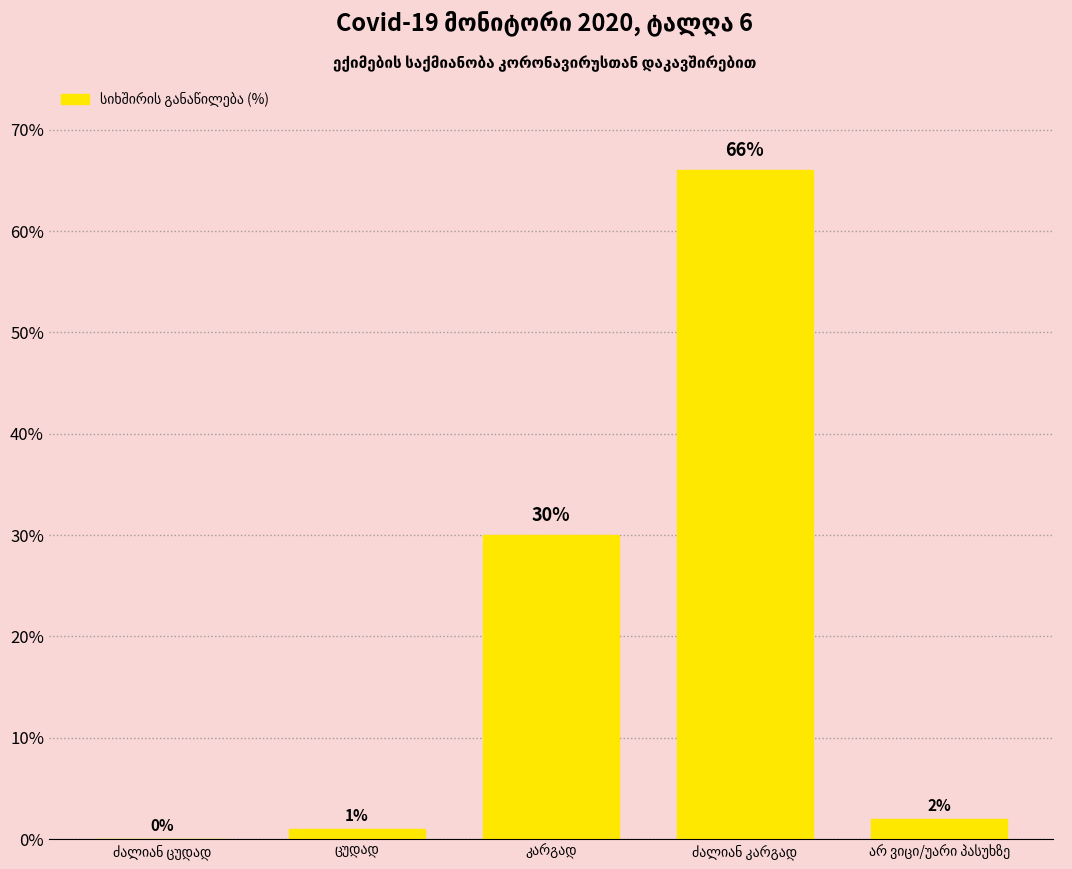

How many categories are shown in the chart?

5